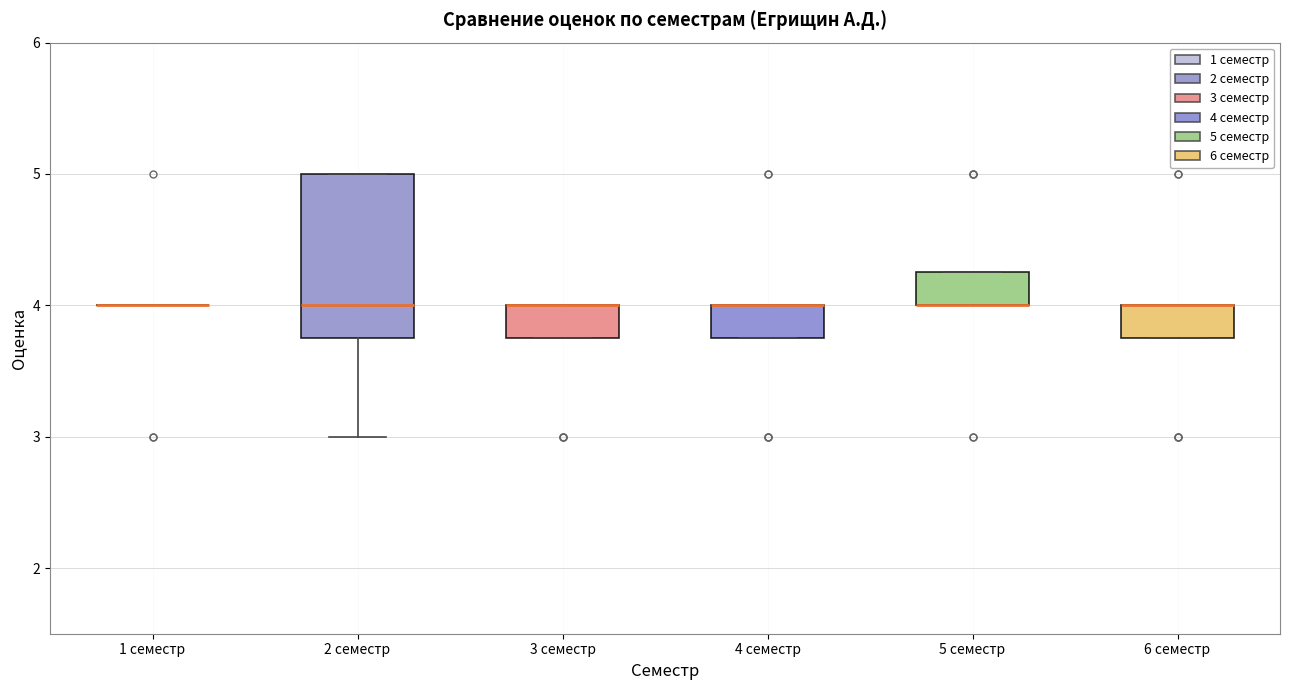

Comparing the boxes themselves (not the whiskers), which one is the tallest?

2 семестр